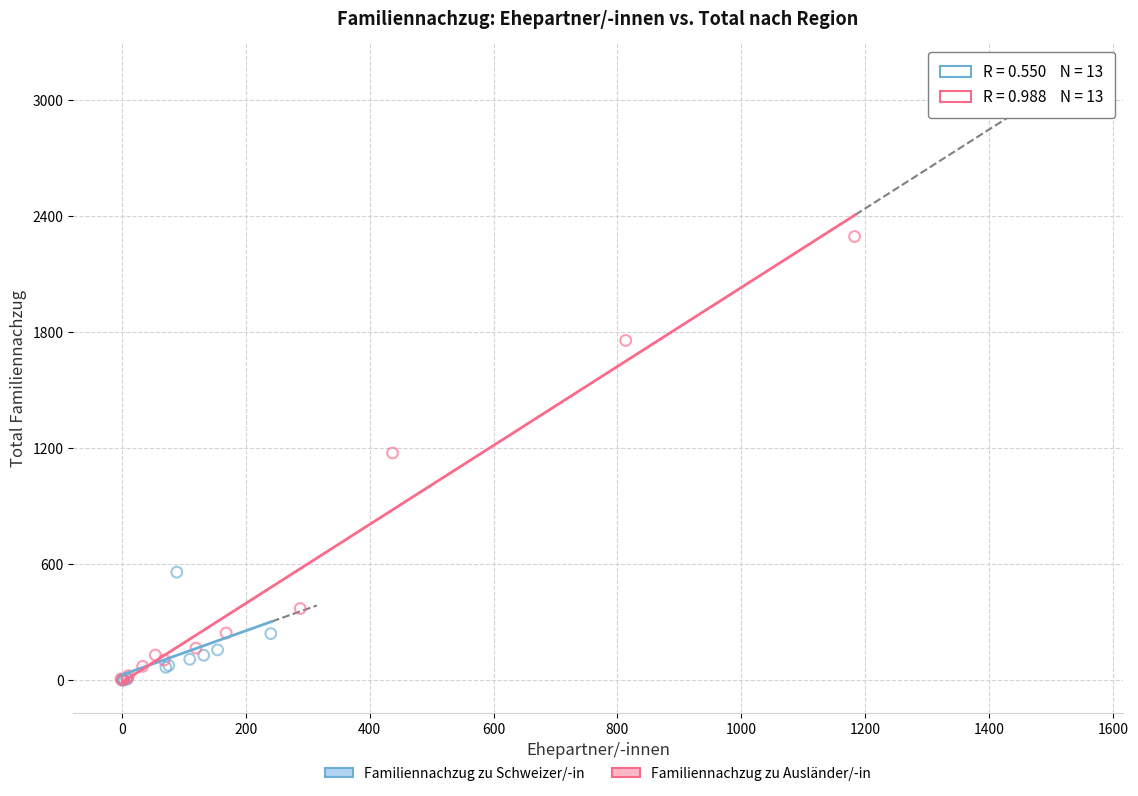

Which series reaches the maximum Y coordinate?

Familiennachzug zu Ausländer/-in